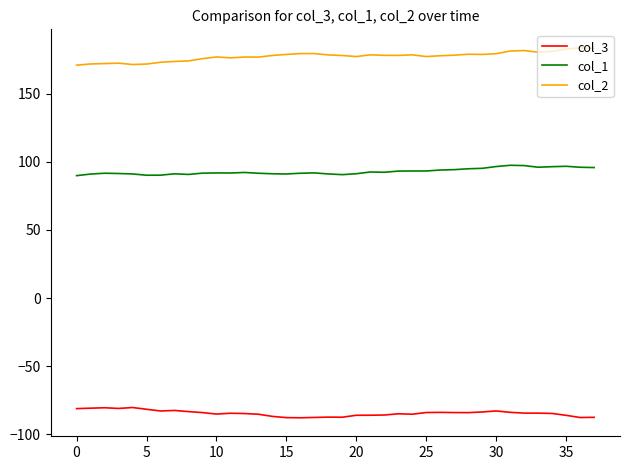

Rank the series by their average value, from lowest to highest.

col_3, col_1, col_2